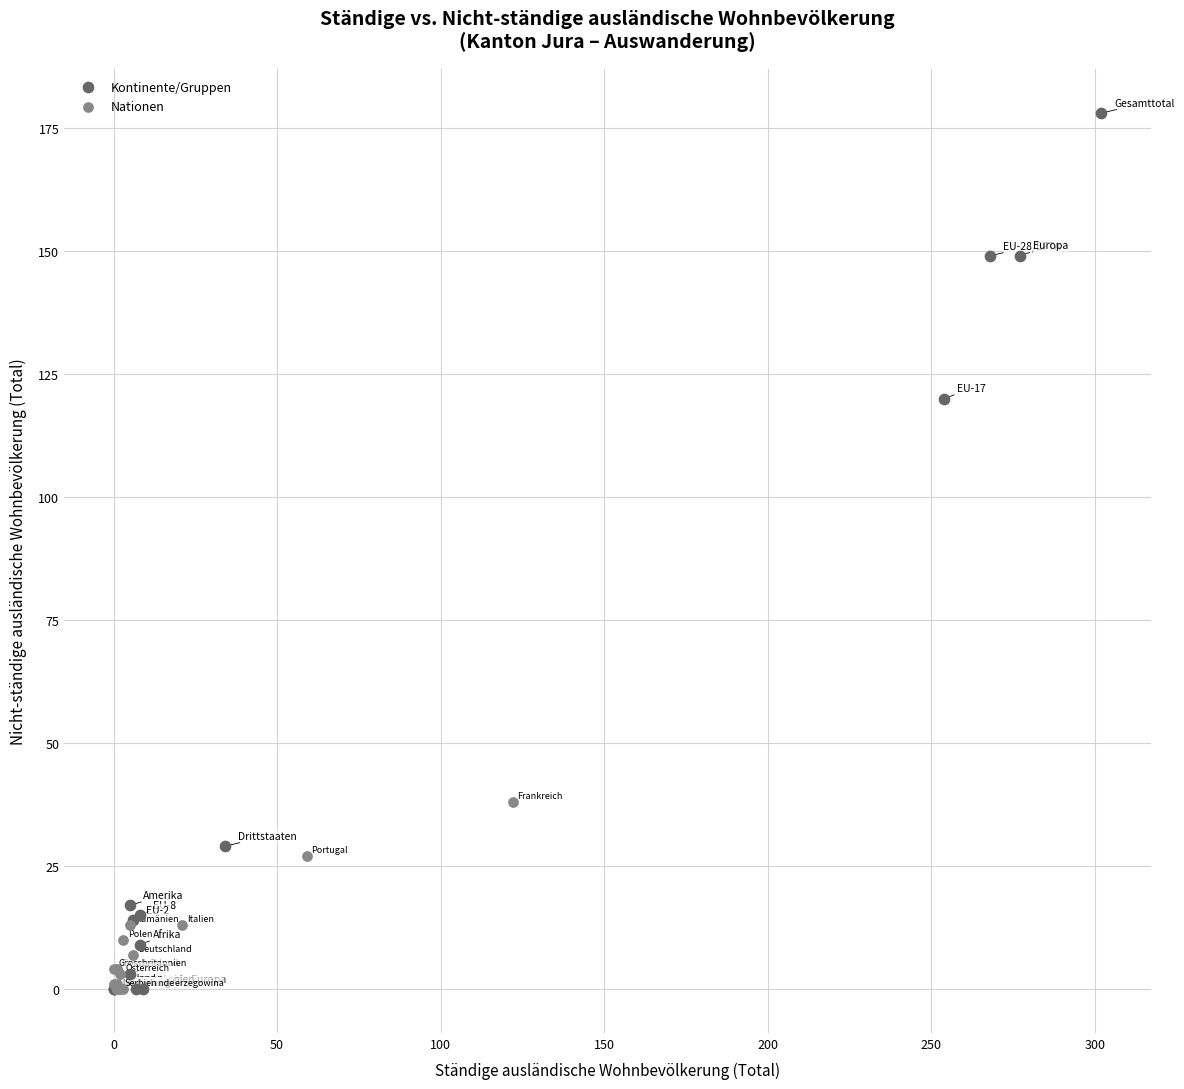

Which series has the widest spread of Y values?

Kontinente/Gruppen